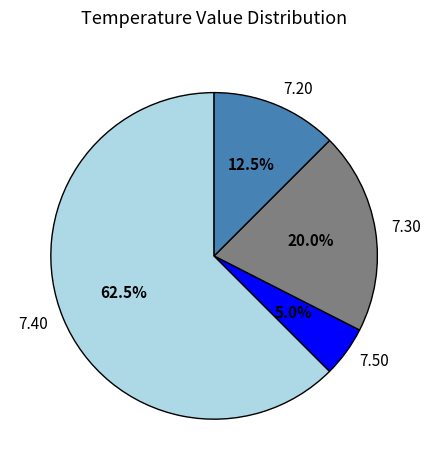

How much of the chart is everything except 7.30?

80.0%